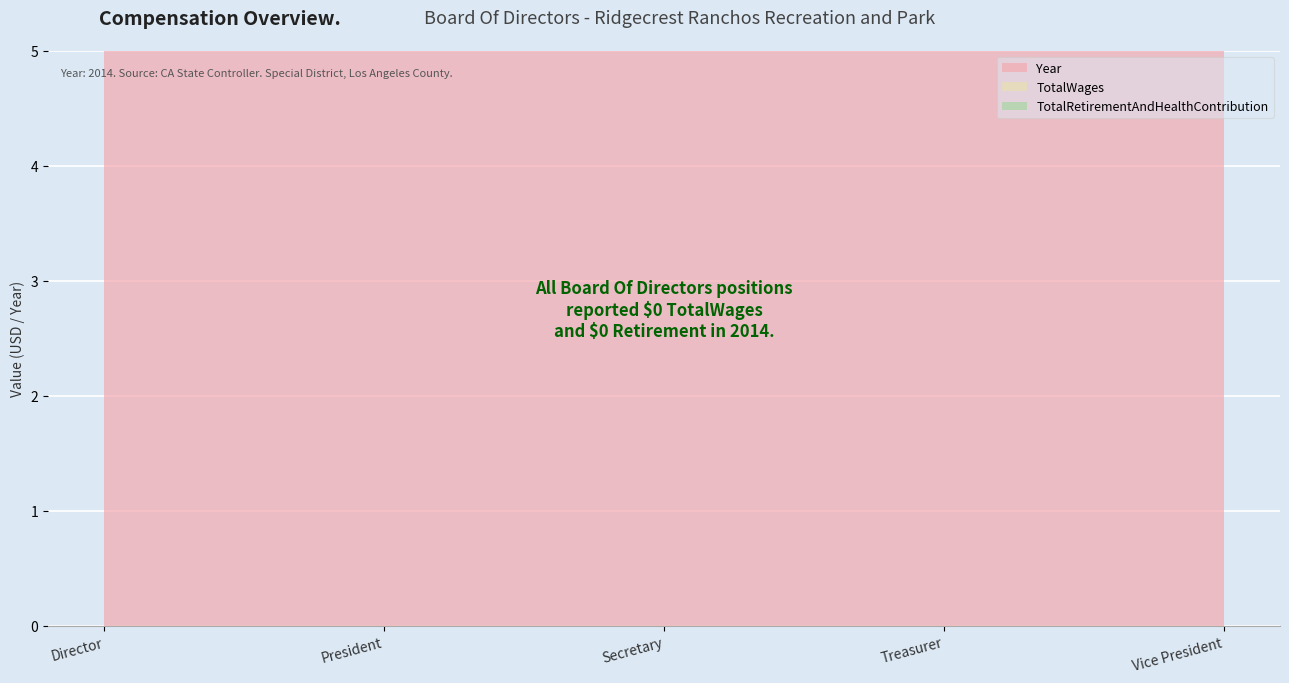

Rank the categories by TotalWages value from highest to lowest.

Director, President, Secretary, Treasurer, Vice President